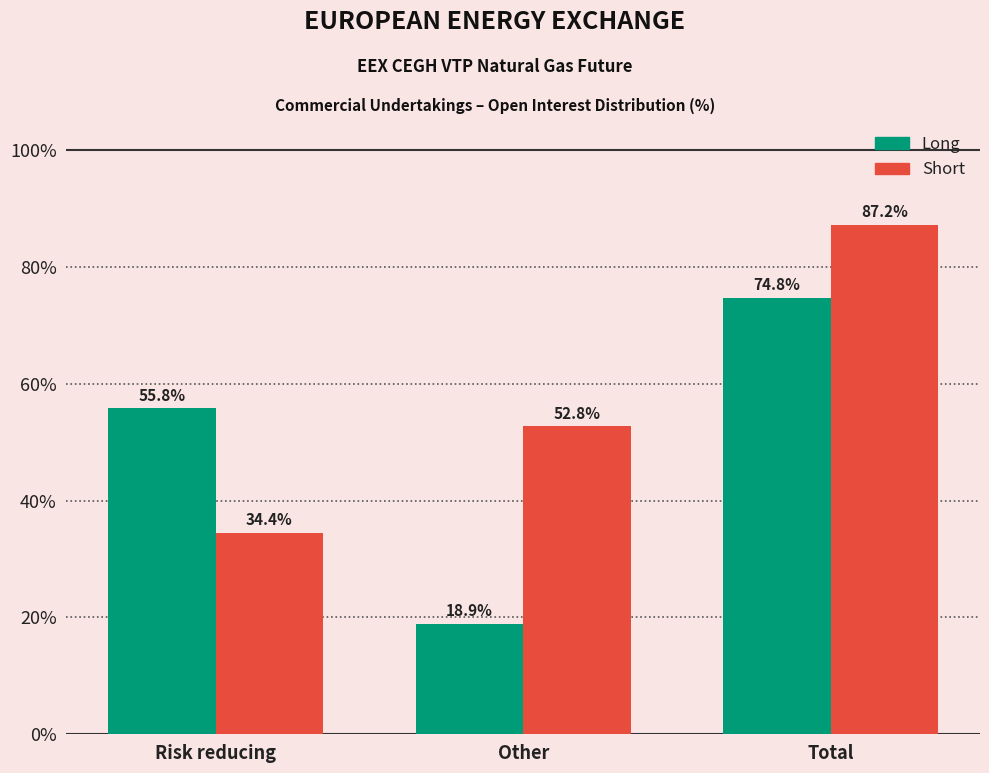

Is the value of Short at Other greater than the value of Long at Total?

No